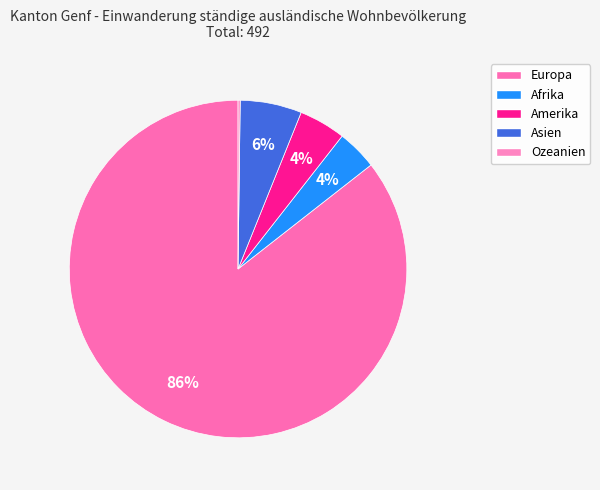

Rank the categories by value from lowest to highest.

Ozeanien, Afrika, Amerika, Asien, Europa